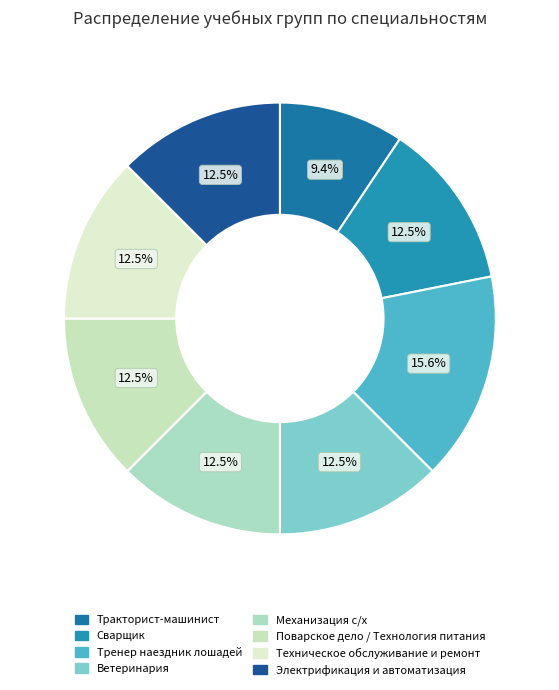

How many slices are in this pie chart?

8